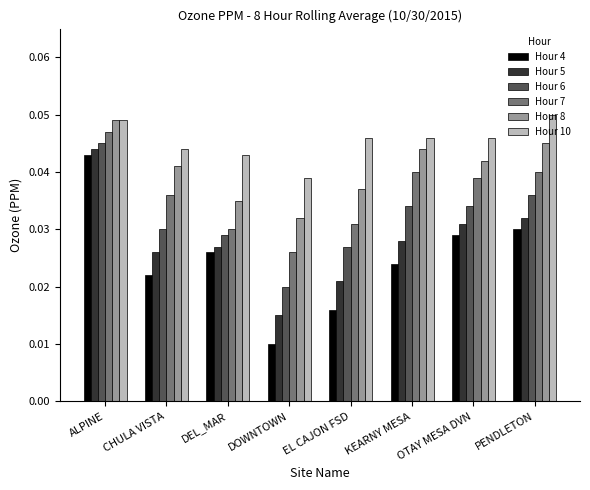

Is the value of Hour 5 at KEARNY MESA greater than the value of Hour 4 at CHULA VISTA?

Yes